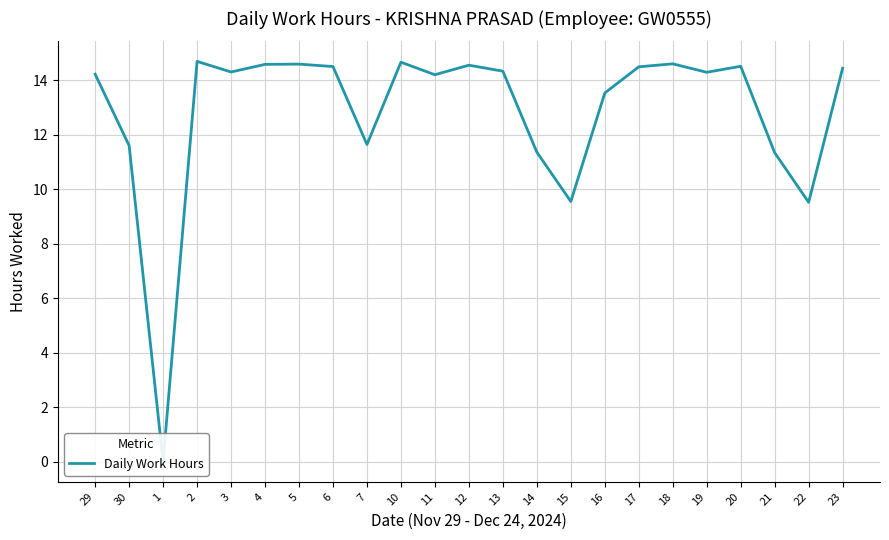

Is it true that the value at 5 is 14.6?

True